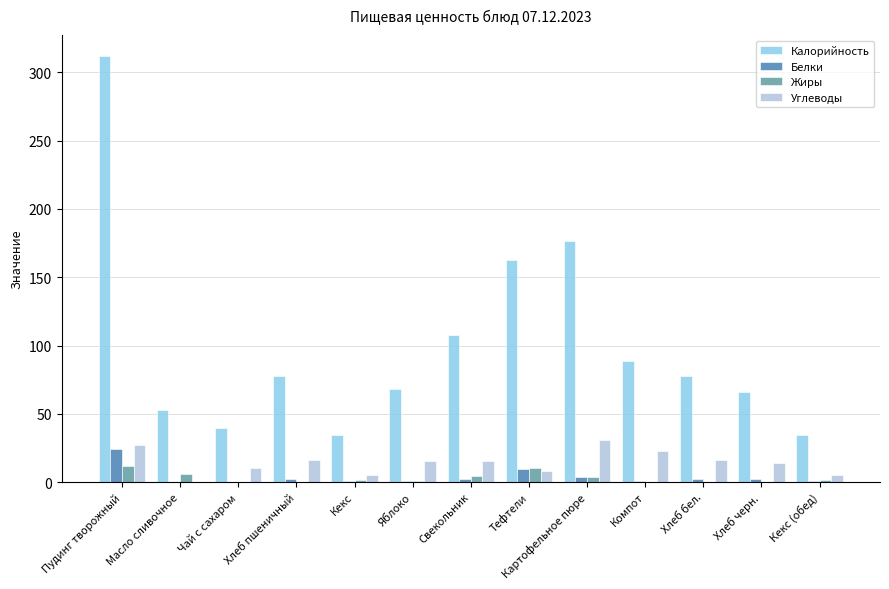

Read the Углеводы value at Масло сливочное.

0.1